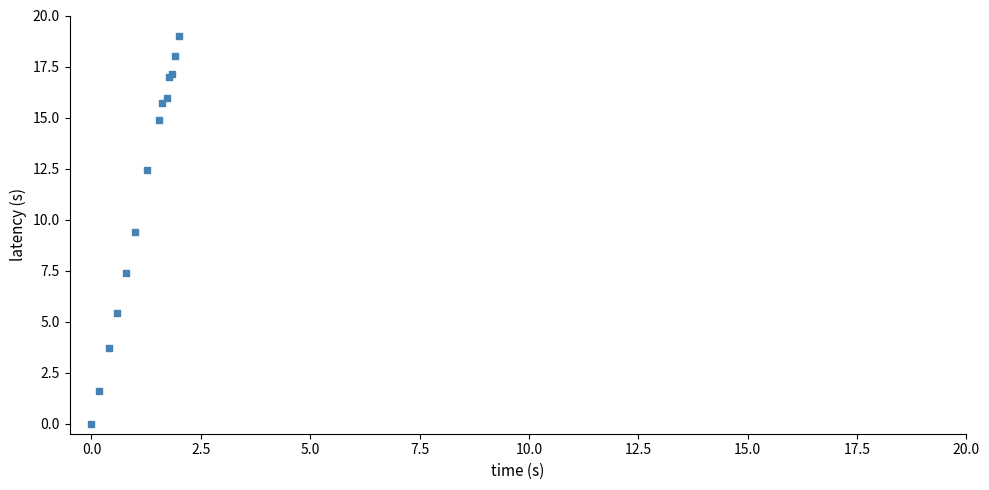

What Y value in the scatter plot is closest to 9?

9.4